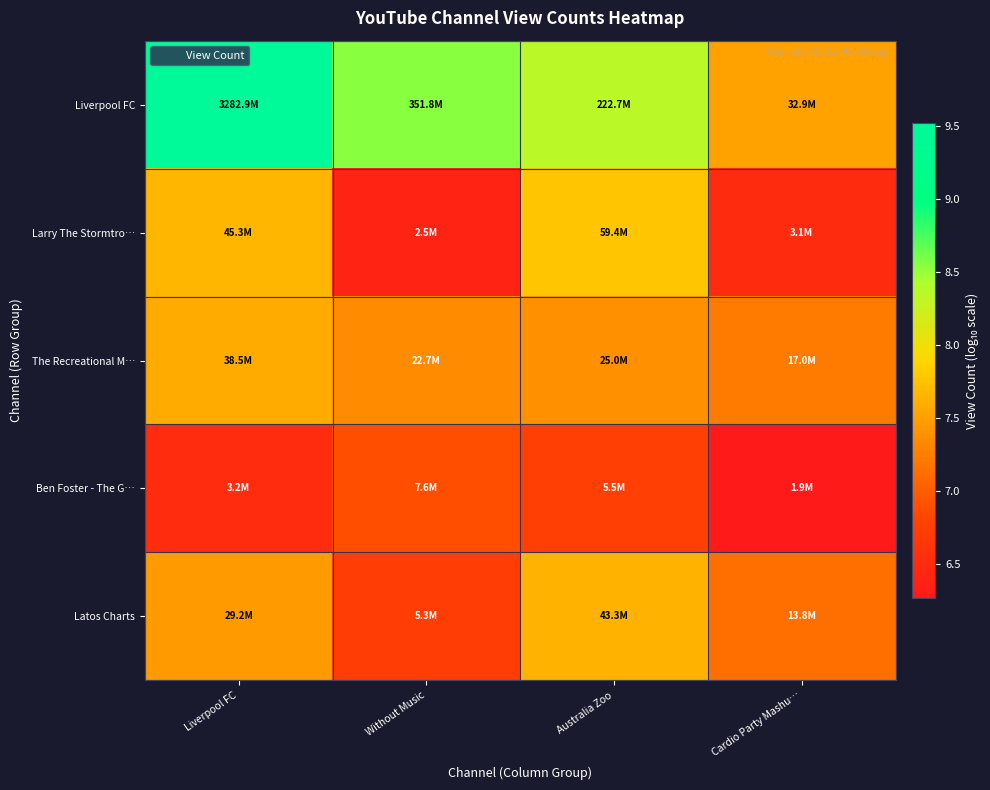

What is the total value across all series at Liverpool FC?

38.7